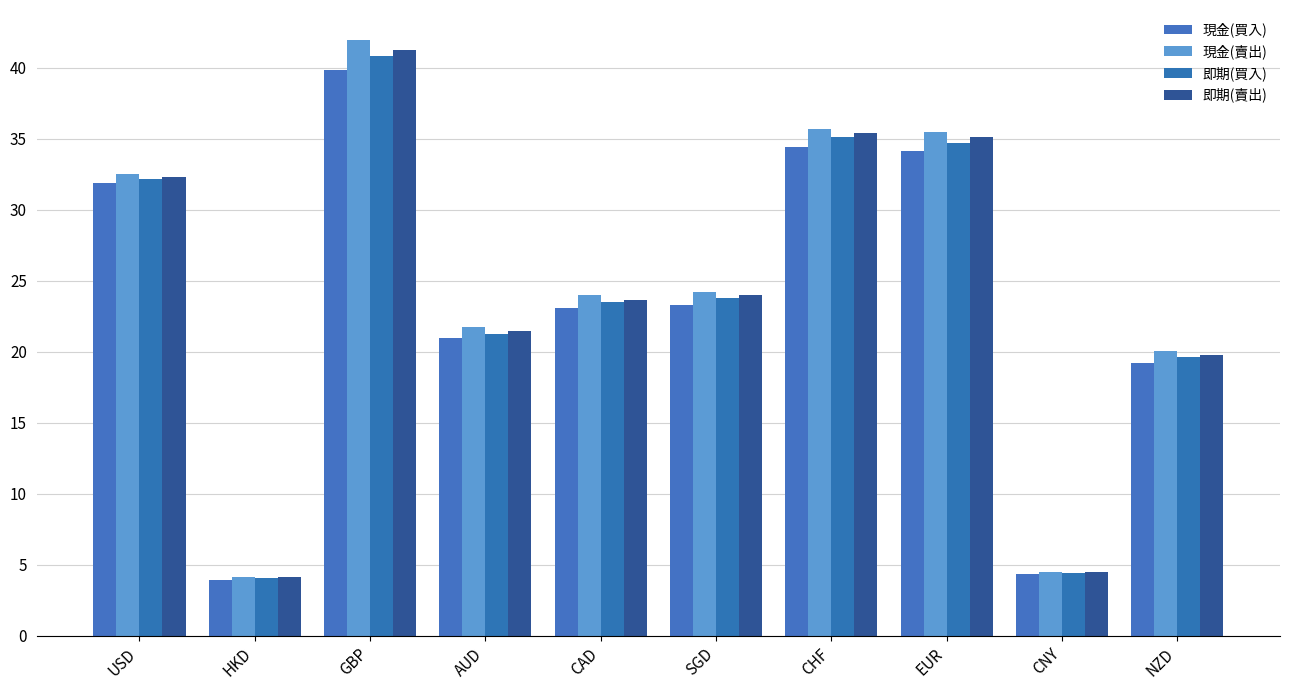

What are all the series names shown in the legend?

現金(買入), 現金(賣出), 即期(買入), 即期(賣出)